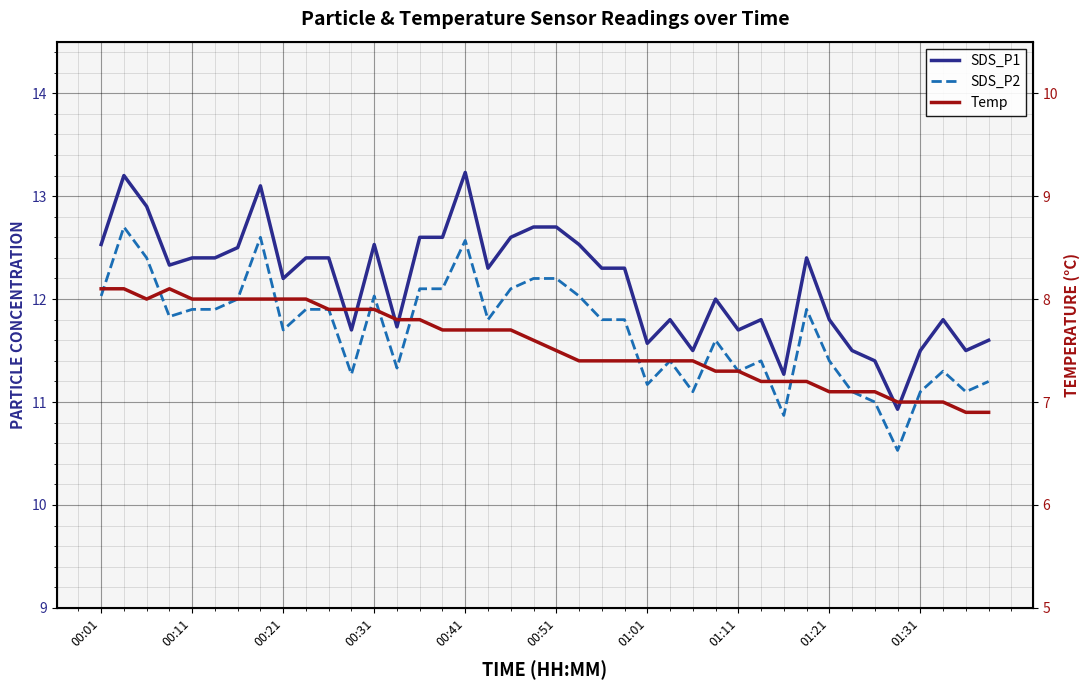

Is this an area chart (filled region under the line)?

No